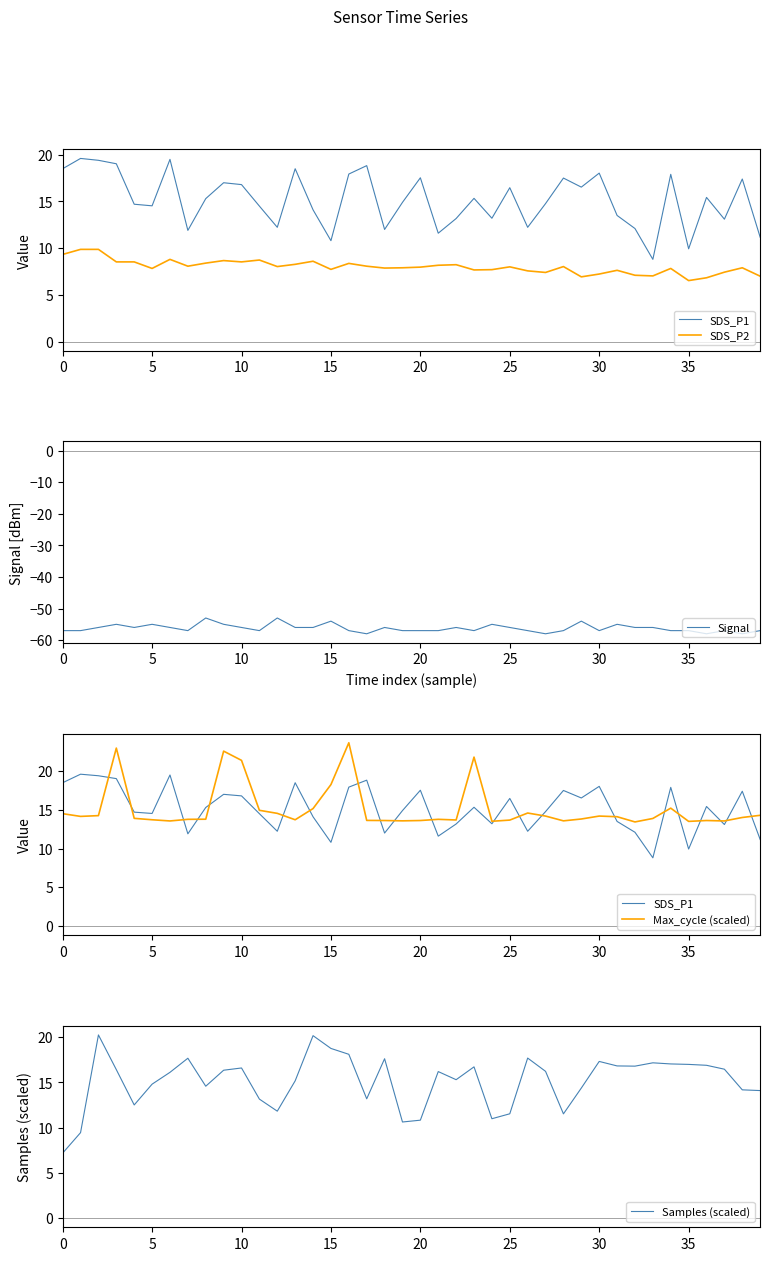

Is it true that Signal equals -80 at 35?

False